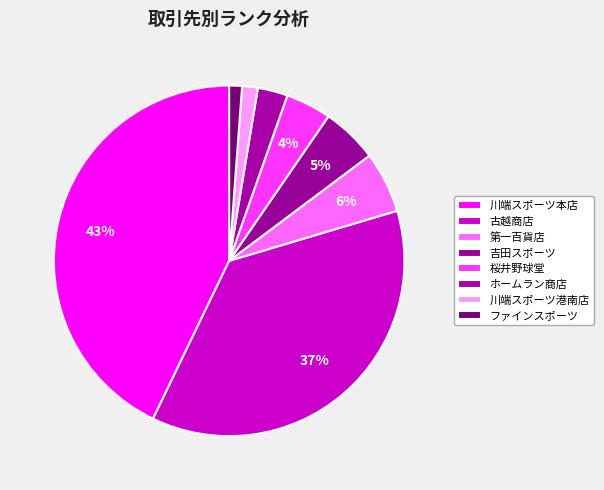

How many slices are in this pie chart?

8